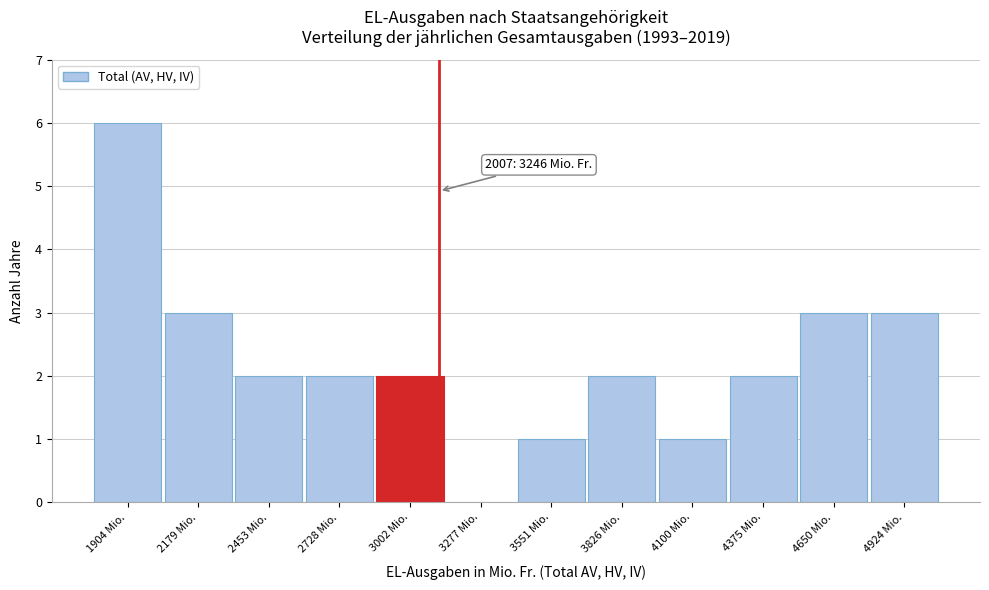

Reading left to right, list all the values displayed in this chart.

1904 Mio.=6	2179 Mio.=3	2453 Mio.=2	2728 Mio.=2	3002 Mio.=2	3277 Mio.=0	3551 Mio.=1	3826 Mio.=2	4100 Mio.=1	4375 Mio.=2	4650 Mio.=3	4924 Mio.=3